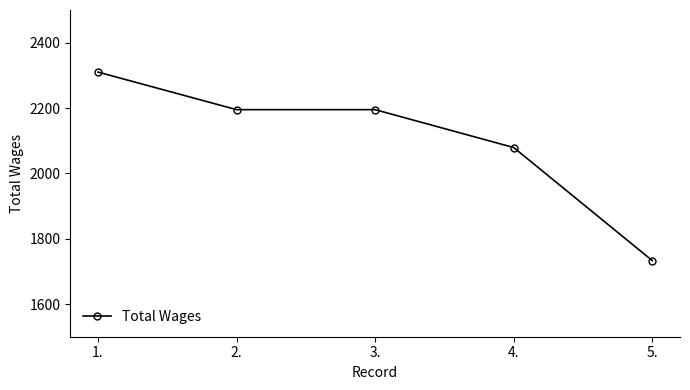

True or false: there are more than 1 points higher than both neighbors.

False